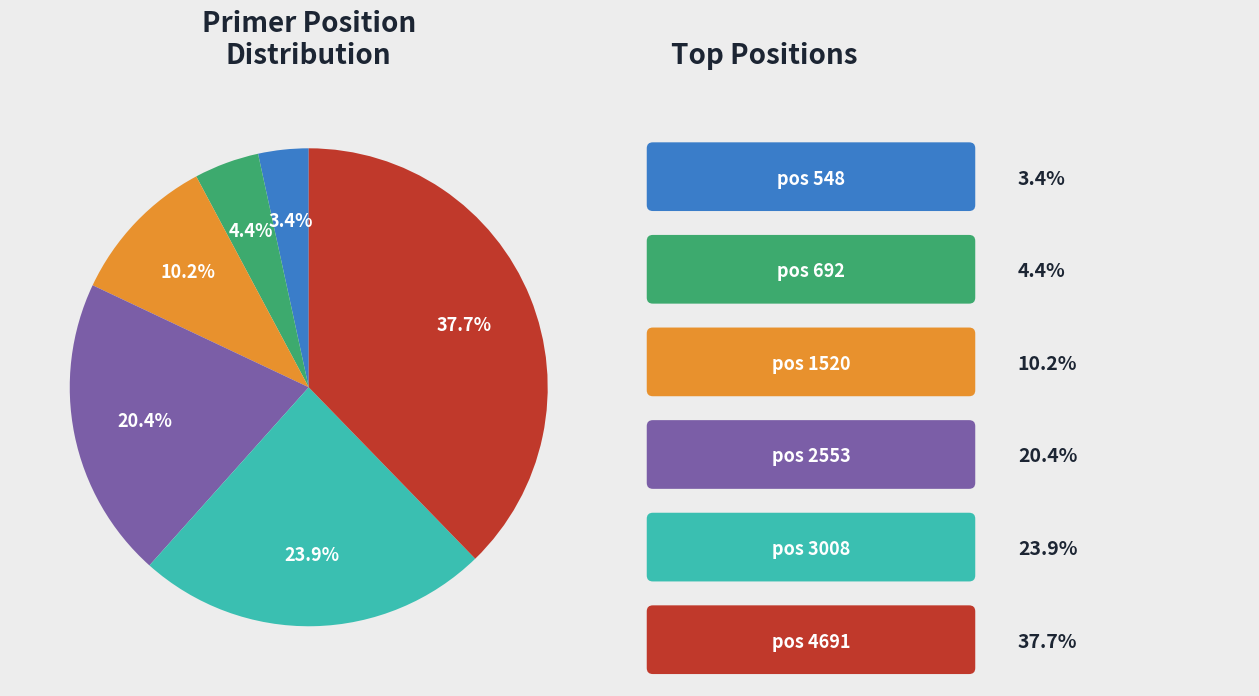

Does any single category account for the majority?

No